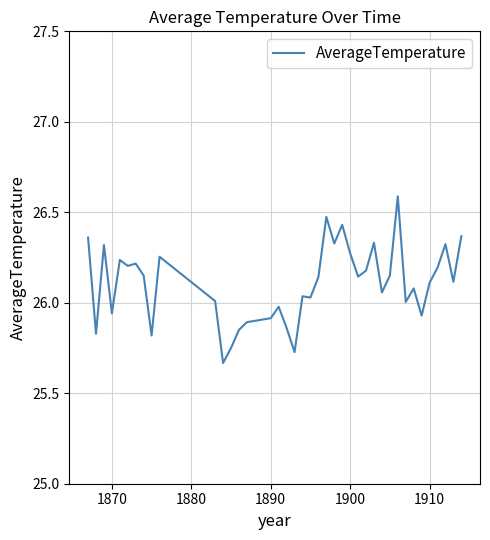

What is the difference between the maximum and minimum values?

0.9